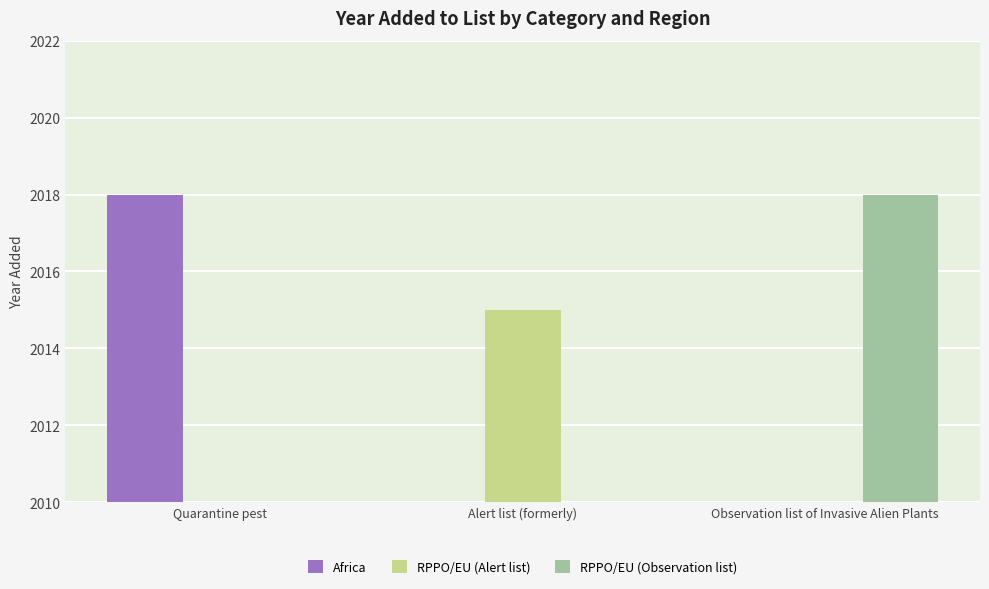

Which series changed the most between Quarantine pest and Observation list of Invasive Alien Plants?

Africa